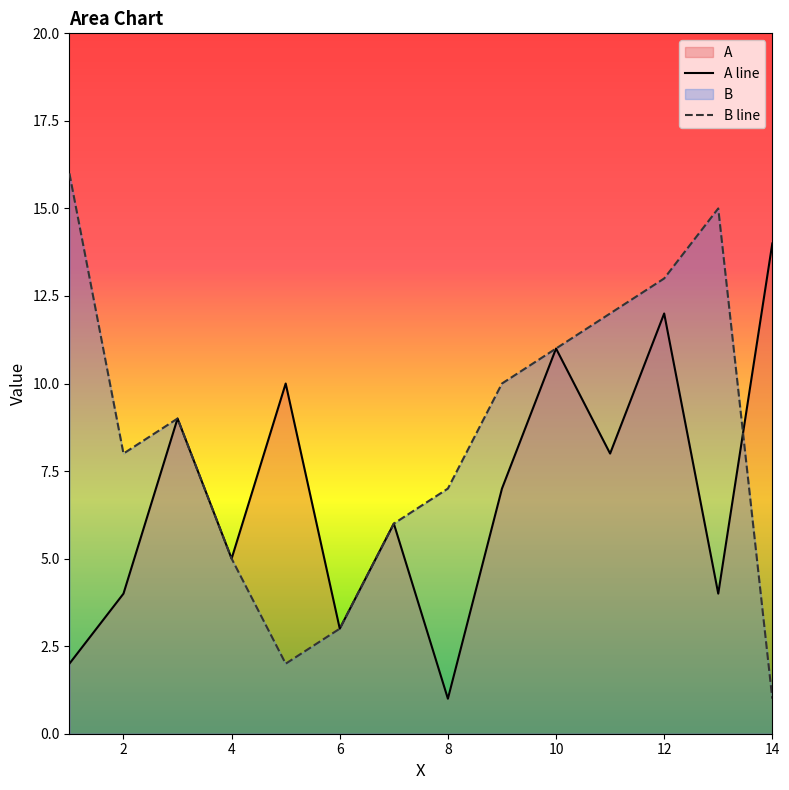

What is the approximate value of A line at 6?

3